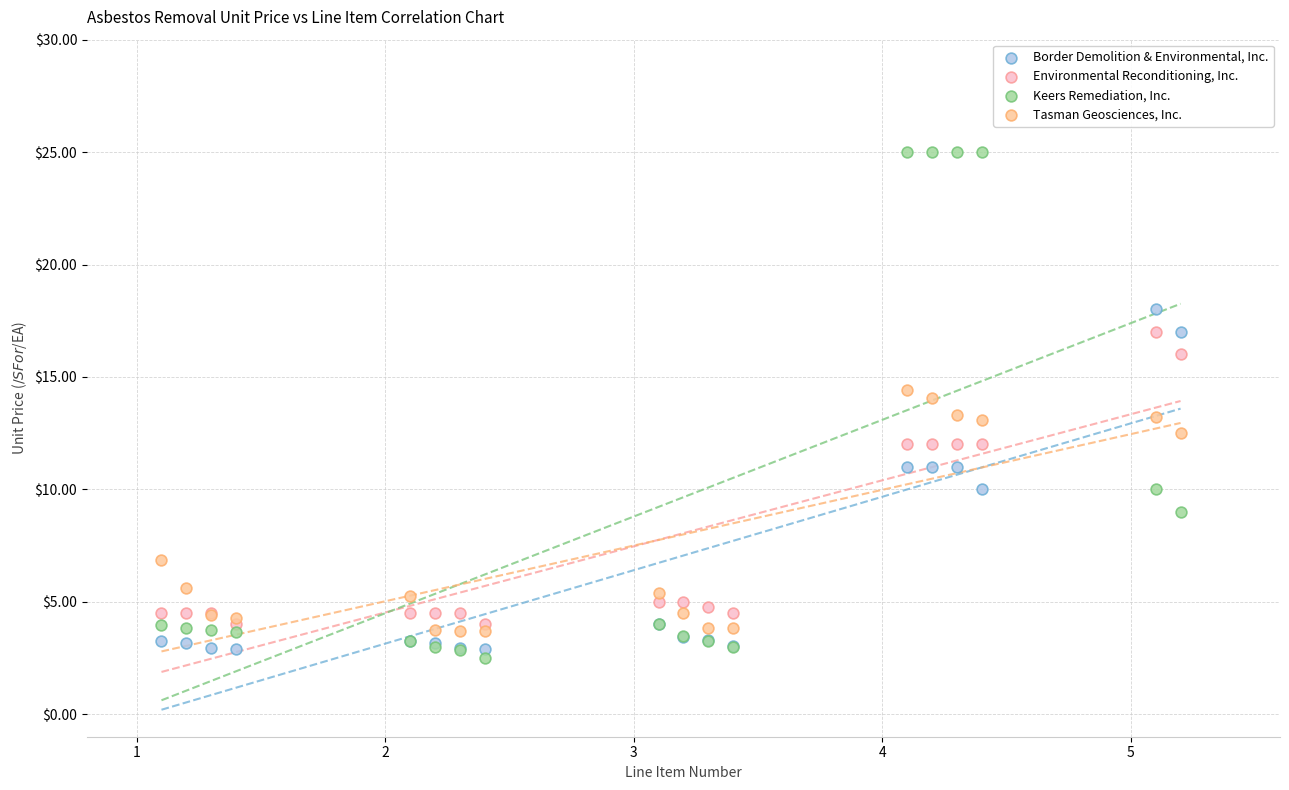

What are all the series names shown in the legend?

Border Demolition & Environmental, Inc., Environmental Reconditioning, Inc., Keers Remediation, Inc., Tasman Geosciences, Inc.